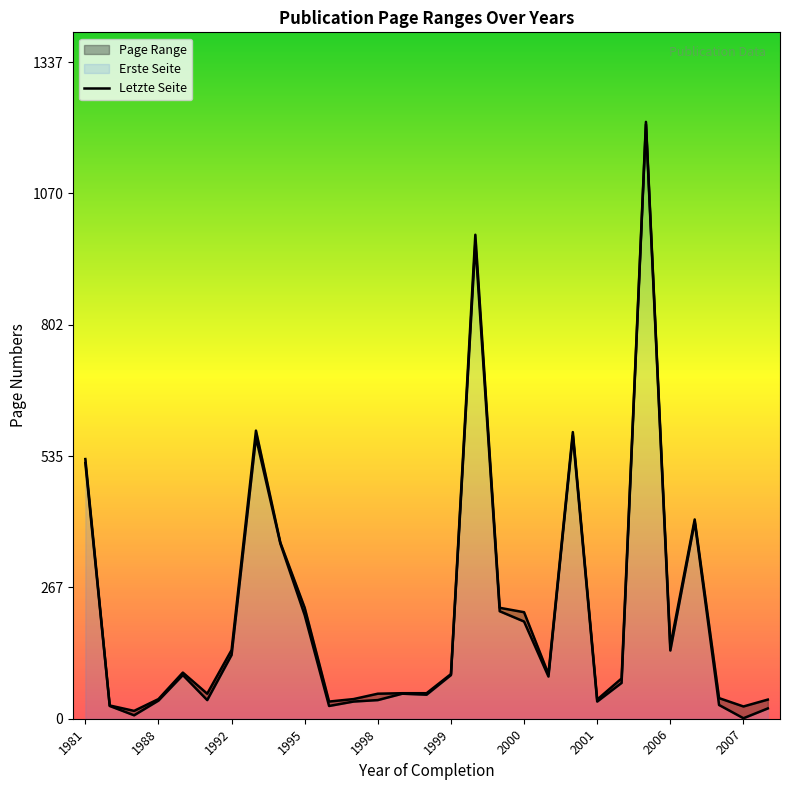

Which series has the widest spread of values?

Erste Seite